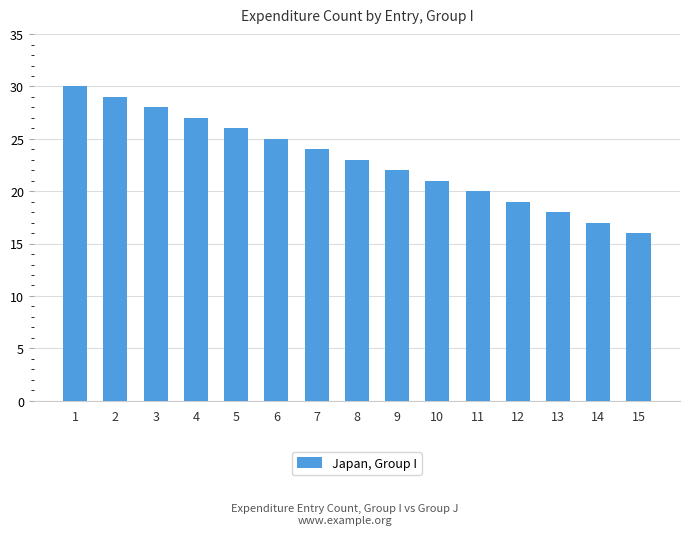

Reading right to left, what are all the values shown in this chart?

16	17	18	19	20	21	22	23	24	25	26	27	28	29	30